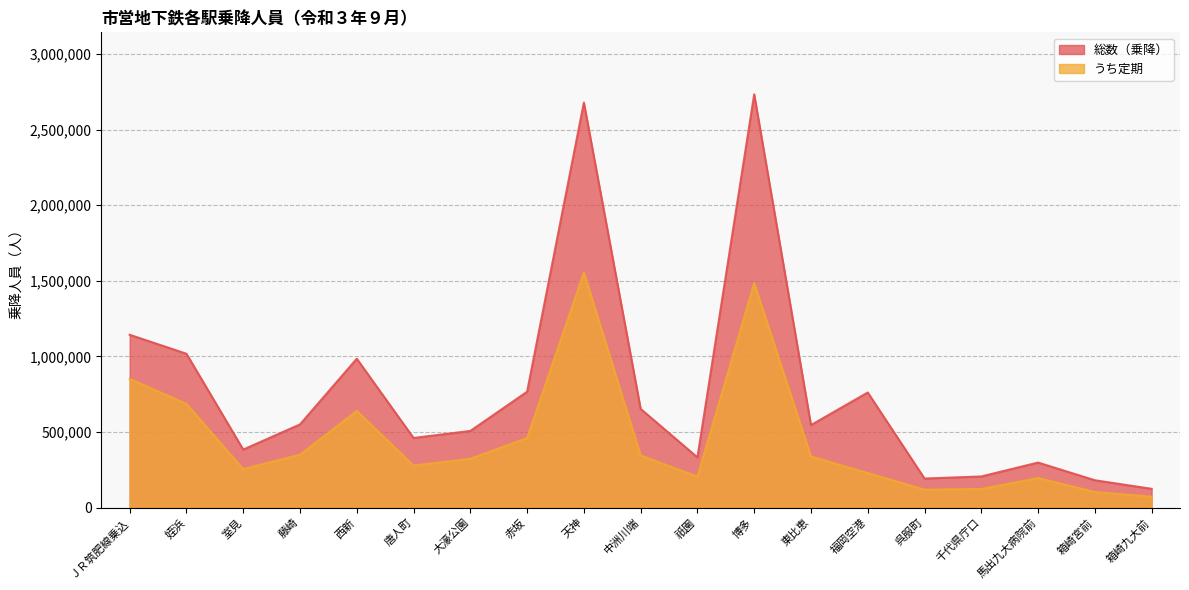

In 総数（乗降）, how many points are higher than both neighbors (excluding endpoints)?

5